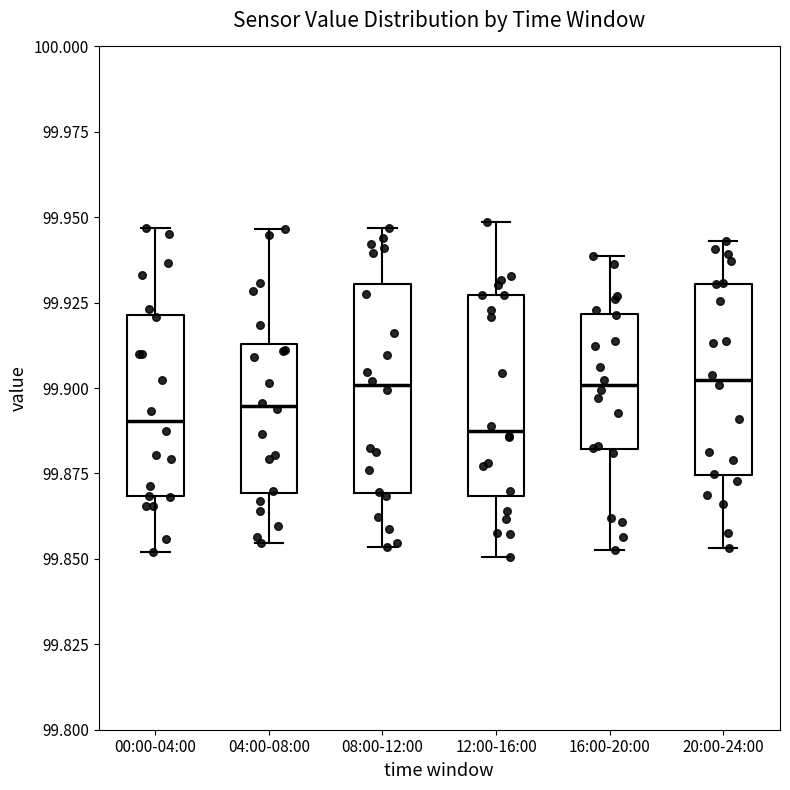

Reading left to right, read every box against the y-axis: the position of its median line, the range the box covers, and the ends of its whiskers. The values are not printed on the chart, so give them approximately, as read against the axis.

00:00-04:00: median 99.890, box 99.870 to 99.920, whiskers 99.850 to 99.945
04:00-08:00: median 99.895, box 99.870 to 99.915, whiskers 99.855 to 99.945
08:00-12:00: median 99.900, box 99.870 to 99.930, whiskers 99.855 to 99.945
12:00-16:00: median 99.885, box 99.870 to 99.925, whiskers 99.850 to 99.950
16:00-20:00: median 99.900, box 99.880 to 99.920, whiskers 99.855 to 99.940
20:00-24:00: median 99.900, box 99.875 to 99.930, whiskers 99.855 to 99.945